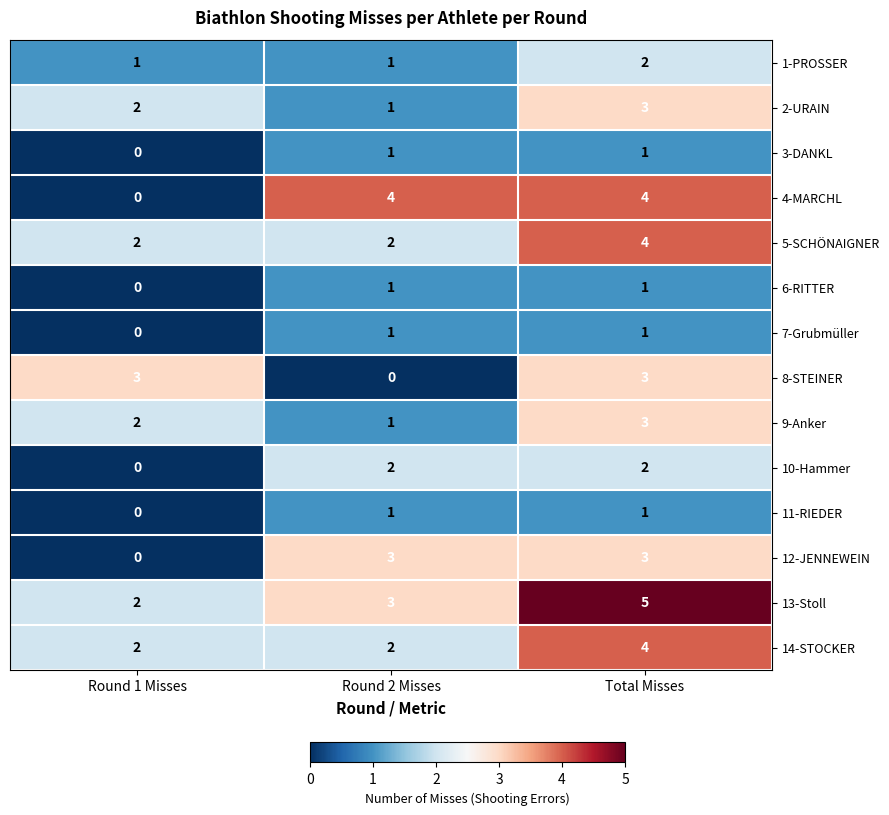

Which series has the widest spread of values?

4-MARCHL